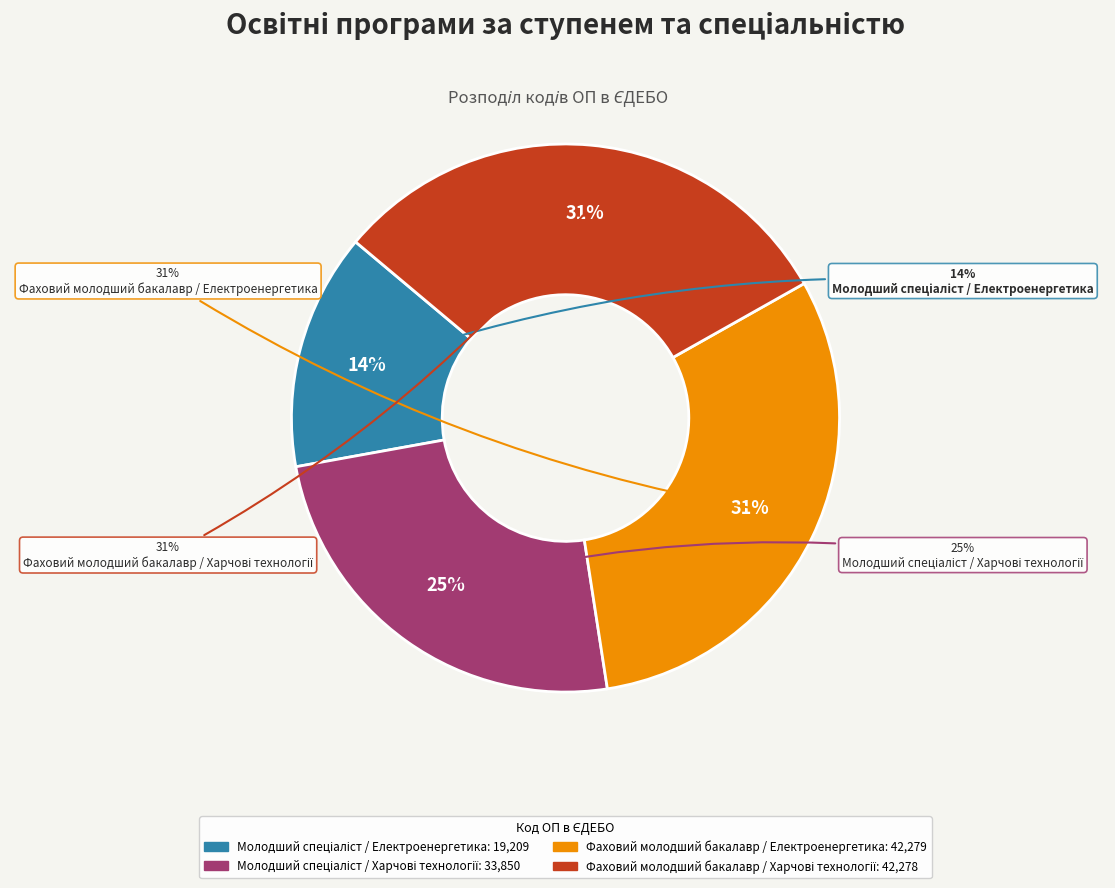

How many segments does this pie chart have?

4